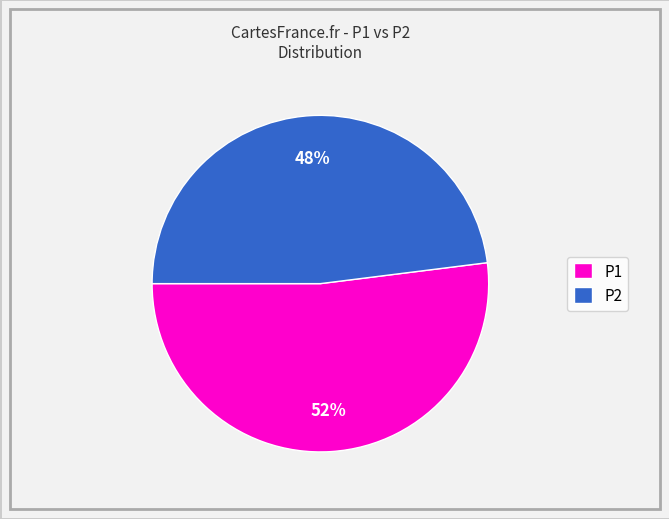

Combined, do P2 and P1 account for over 50%?

Yes